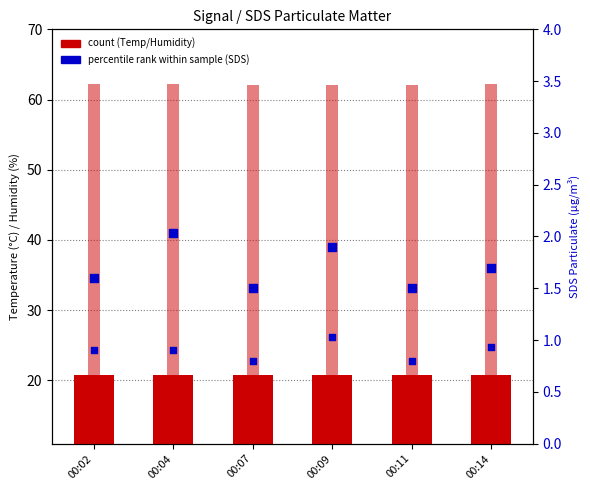

At how many categories does at least one series exceed 1?

6